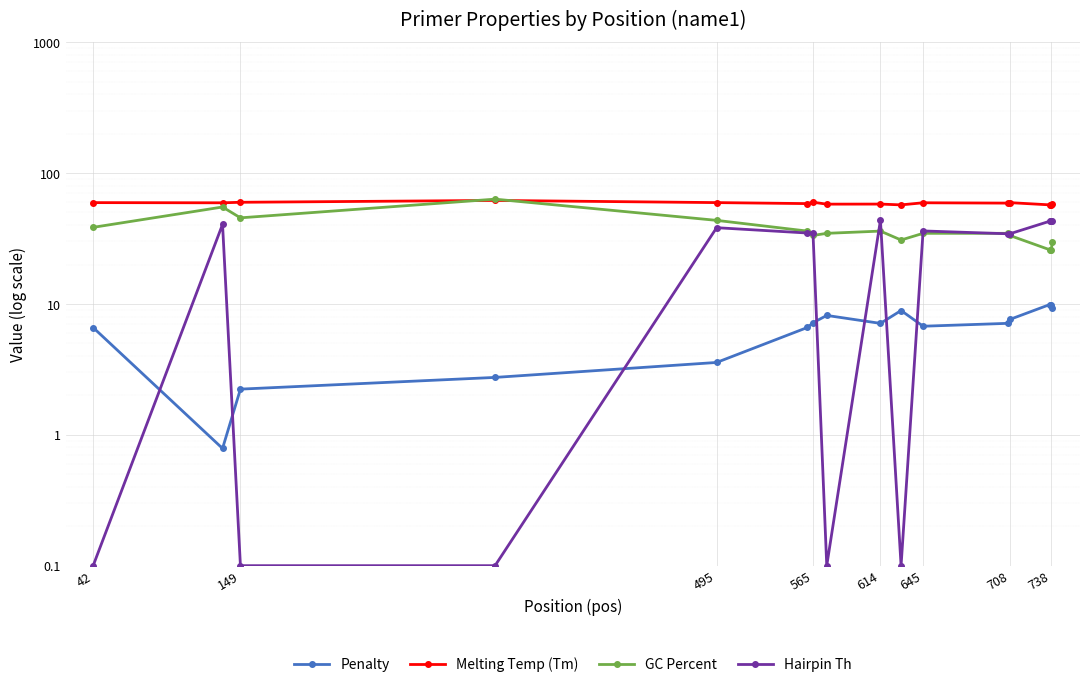

What is the smallest value displayed?

0.1